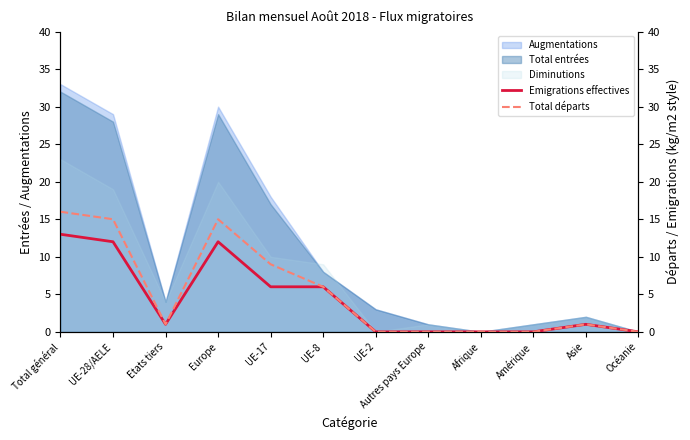

What is the approximate value of Total départs at UE-8, to the nearest 5?

5